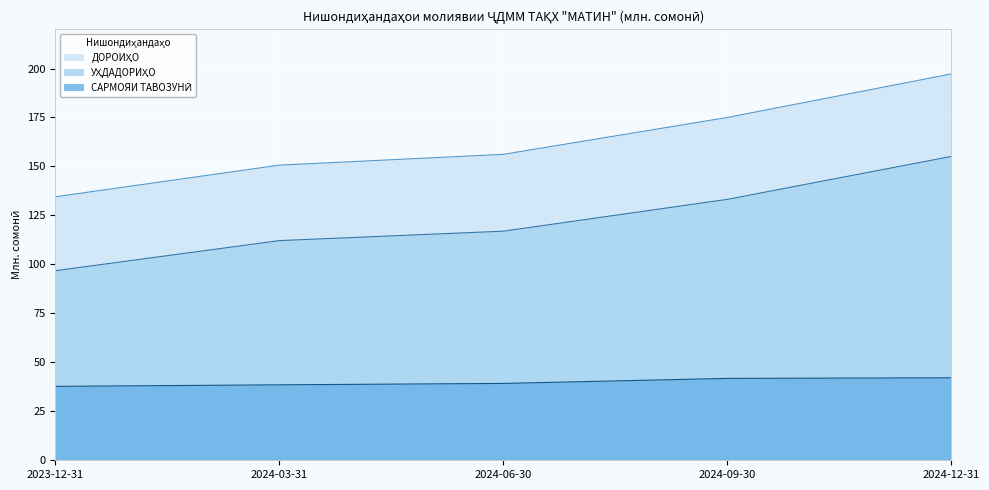

How many values in the ДОРОИҲО series exceed 156?

3